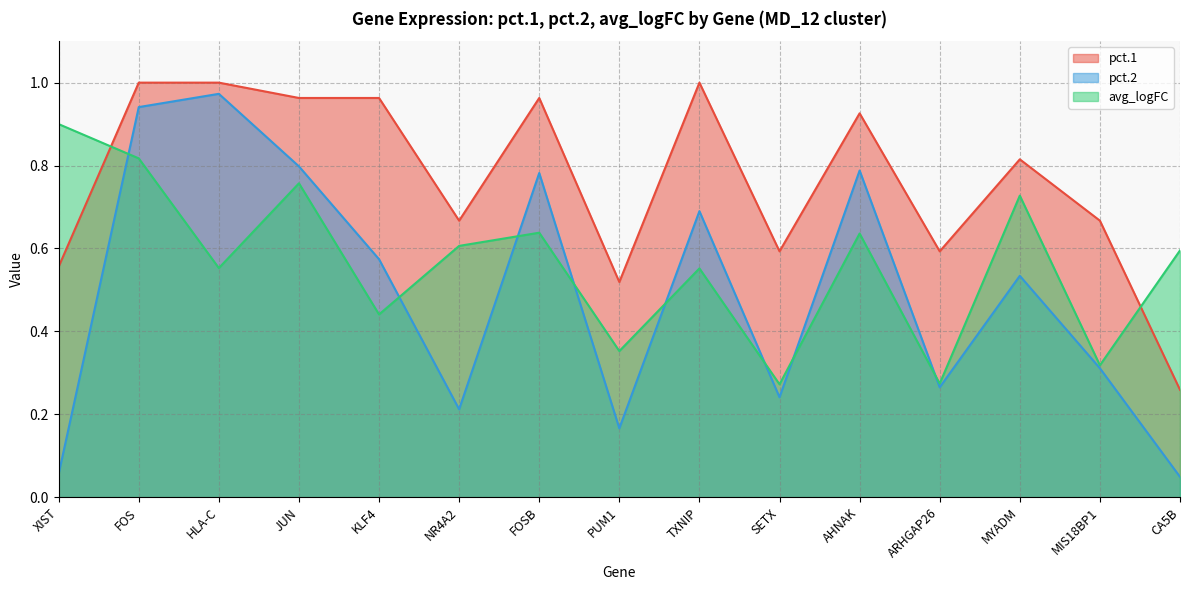

What position from the left is FOSB?

7